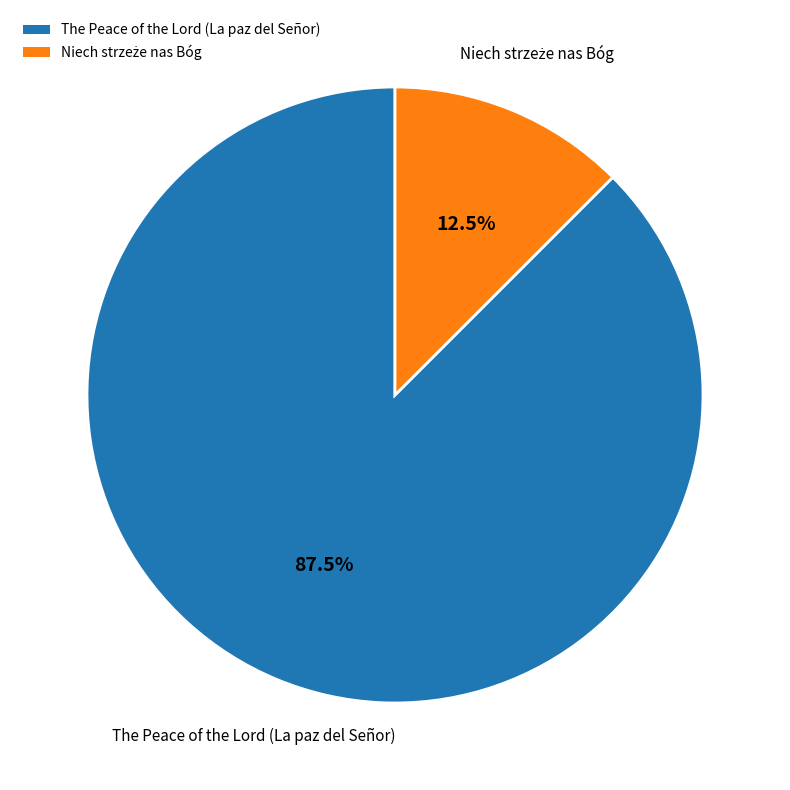

What is the largest slice in the pie chart?

The Peace of the Lord (La paz del Señor)